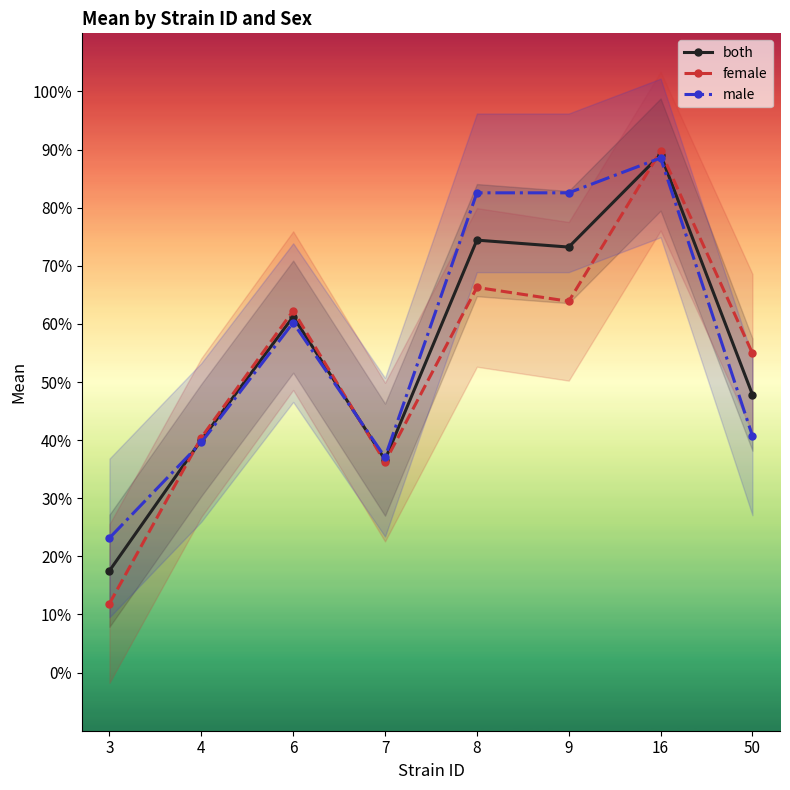

Rank the series at 16 from lowest to highest value.

male, both, female